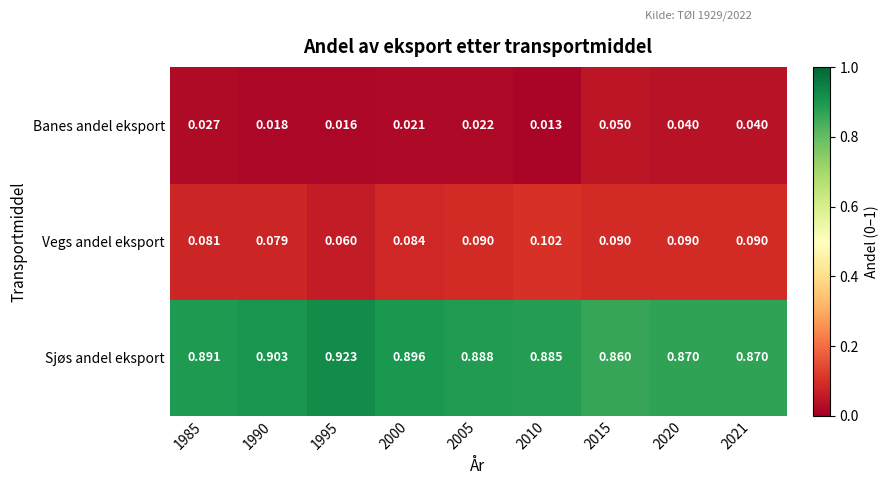

Which series changed the most between 1985 and 1990?

Sjøs andel eksport